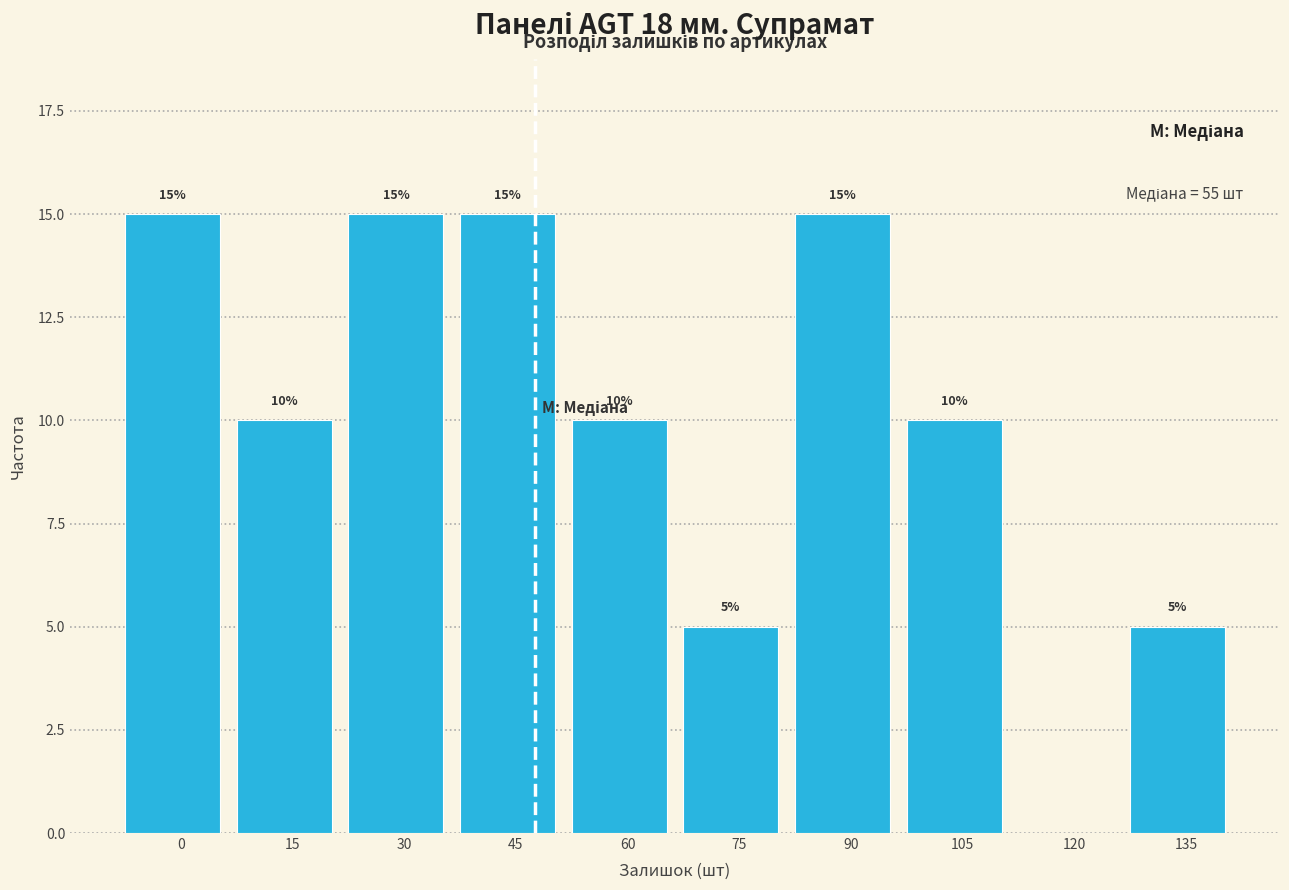

Reading left to right, what are all the values shown in this chart?

0=15	15=10	30=15	45=15	60=10	75=5	90=15	105=10	120=0	135=5